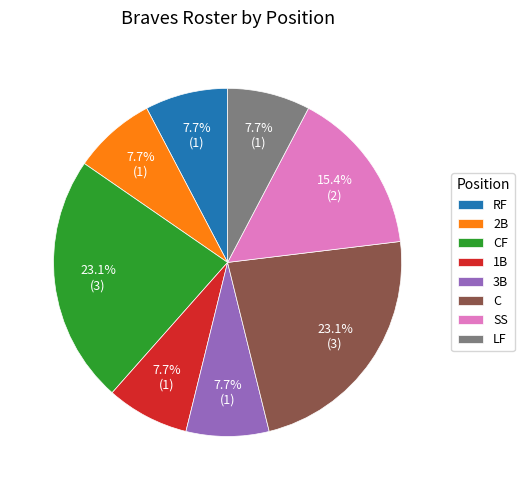

Does 2B represent more than half of the total?

No